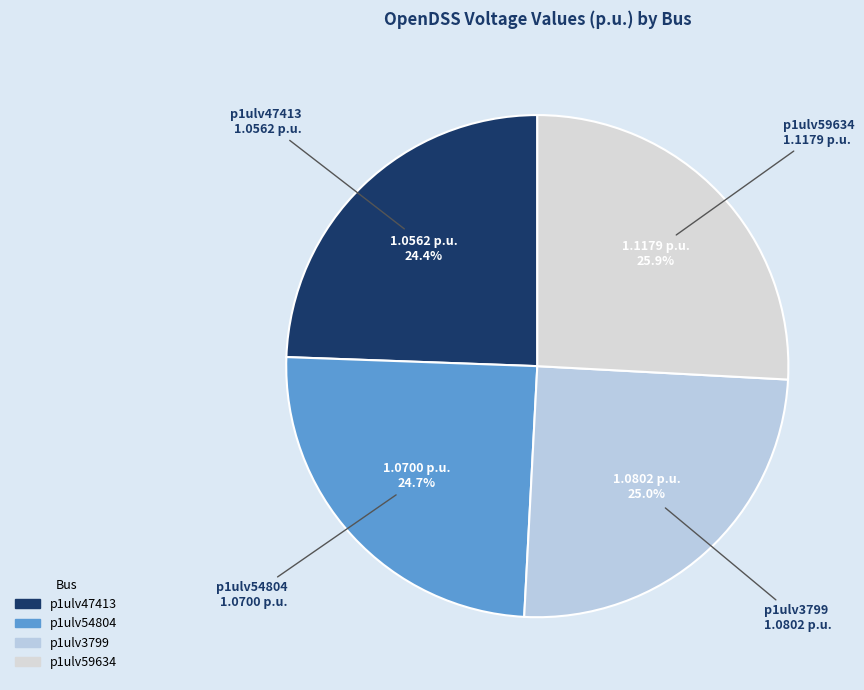

Approximately how many times larger is the value at p1ulv3799 compared to p1ulv47413?

1.0